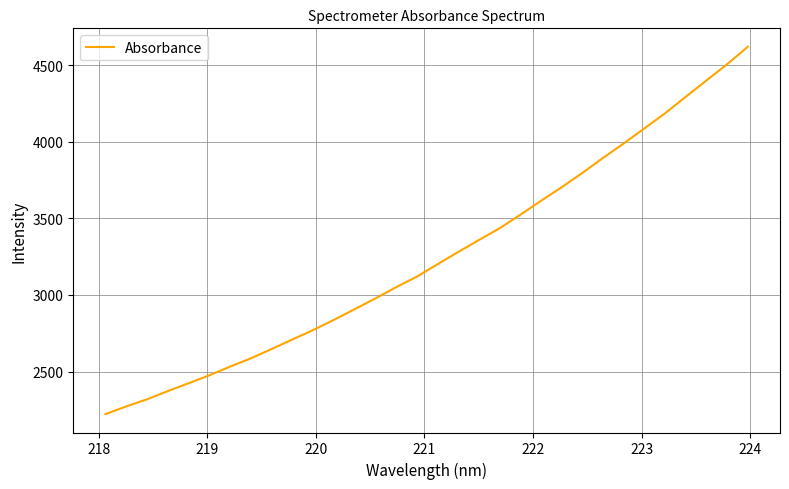

What is the smallest value displayed?

2221.7